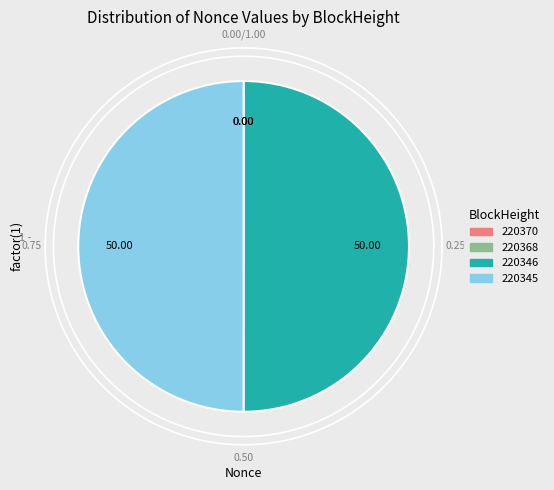

What is the largest slice in the pie chart?

220346